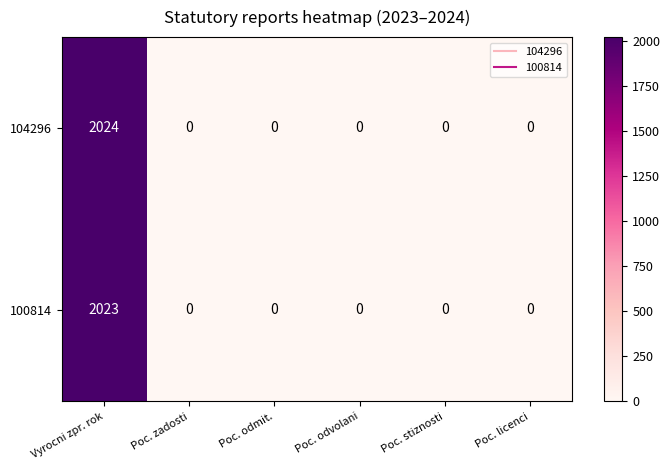

Which series has the largest total across all categories?

104296